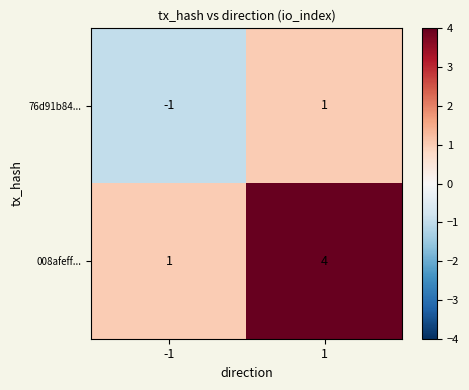

Which series changed the most between -1 and 1?

008afeff...